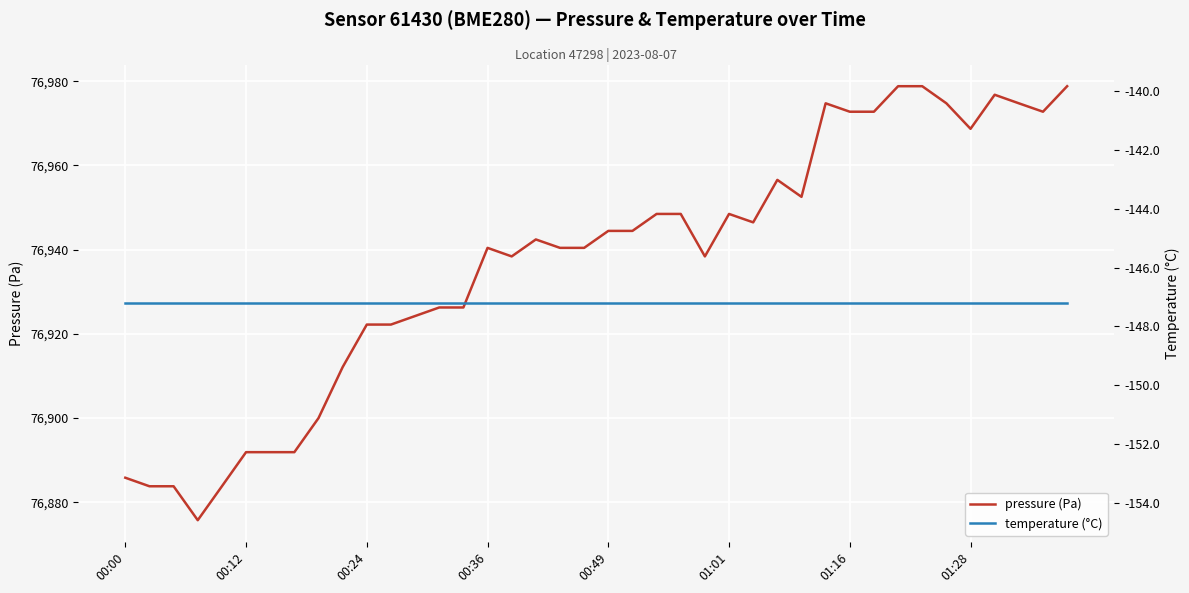

What is the minimum value shown in the chart?

-147.2